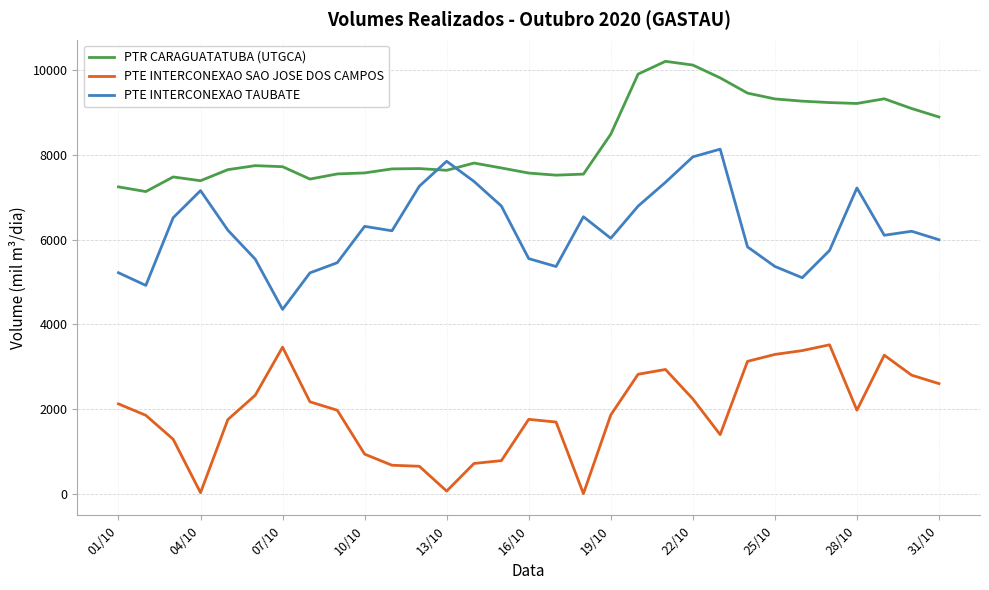

What is the maximum value for PTR CARAGUATATUBA (UTGCA)?

10214.8